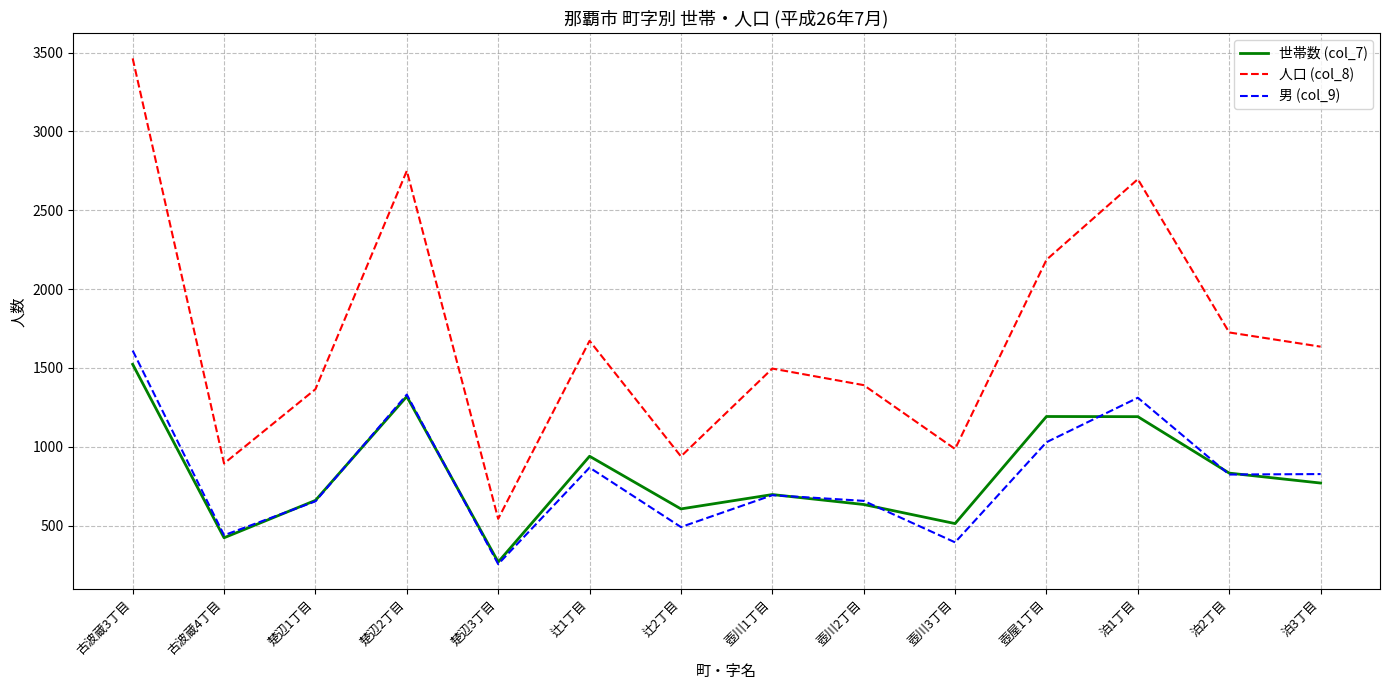

True or false: 世帯数 (col_7) has a value of 695 at 古波蔵4丁目.

False